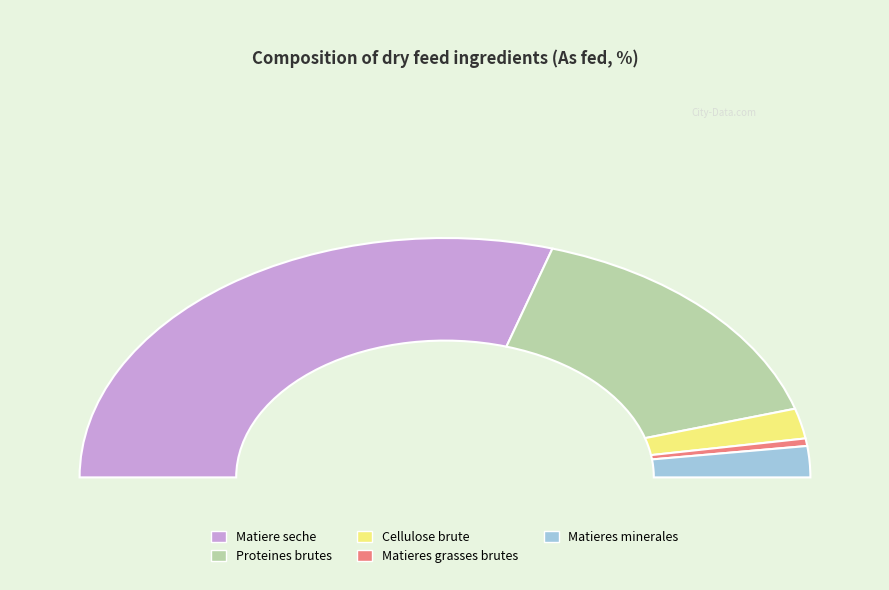

The % slice represents 1% of the pie. True or false?

False